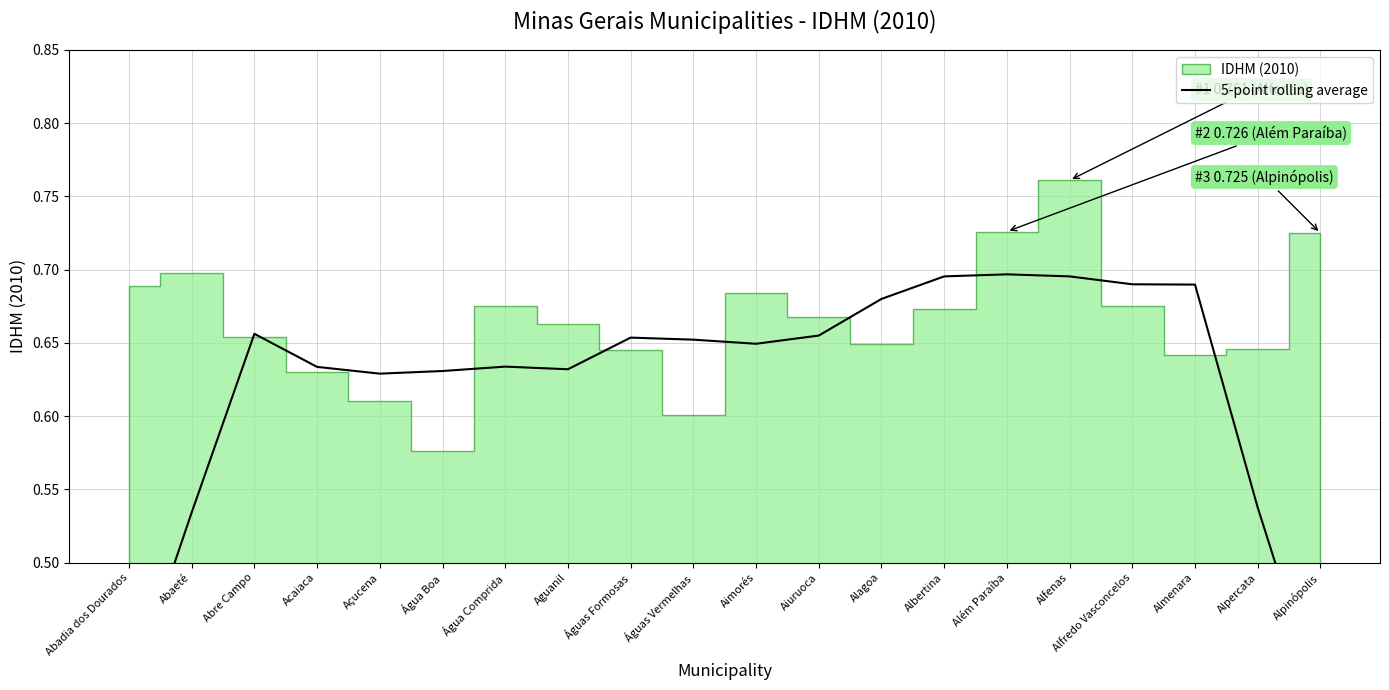

Reading left to right, transcribe all the data shown in this chart.

0.4	0.5	0.7	0.6	0.6	0.6	0.6	0.6	0.7	0.7	0.6	0.7	0.7	0.7	0.7	0.7	0.7	0.7	0.5	0.4